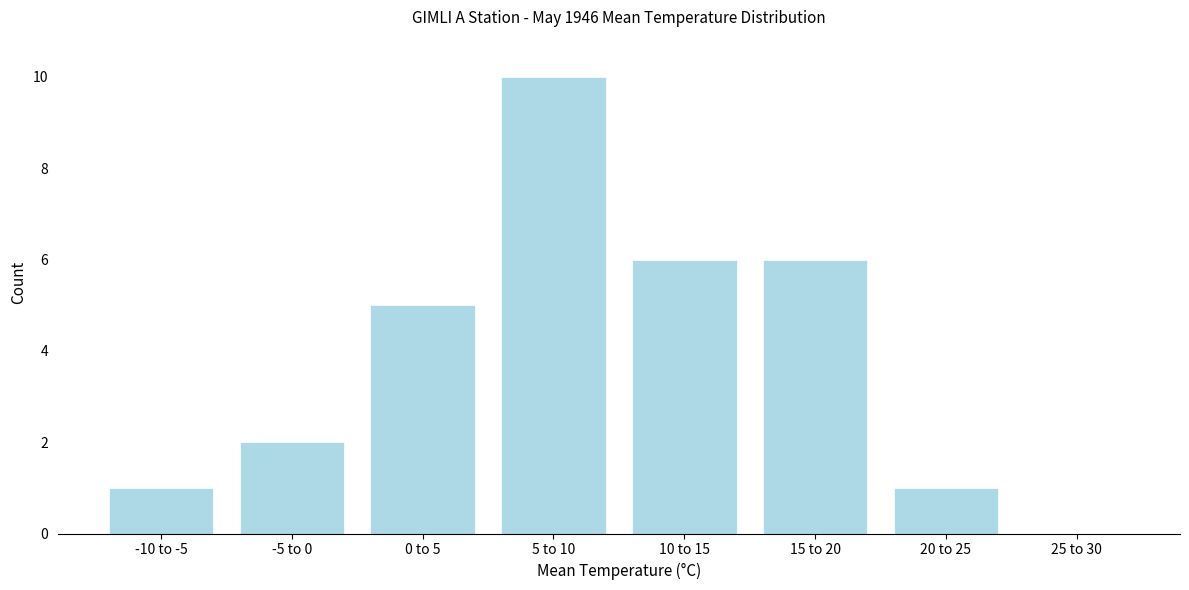

Reading left to right, what are all the values shown in this chart?

-10 to -5=1	-5 to 0=2	0 to 5=5	5 to 10=10	10 to 15=6	15 to 20=6	20 to 25=1	25 to 30=0